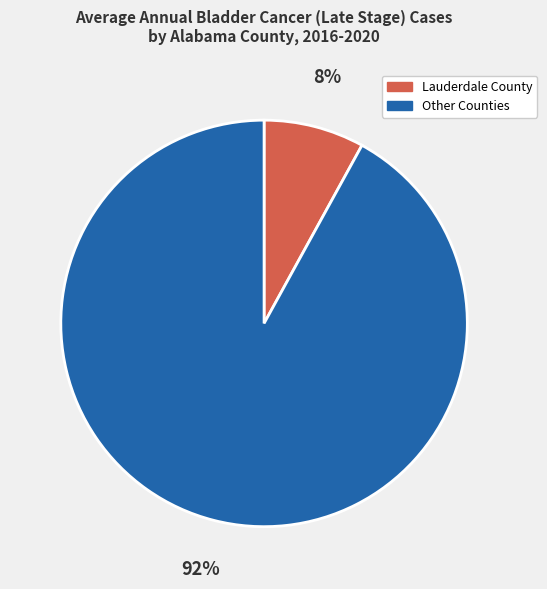

To the nearest percent, what is the difference between the largest and smallest slice percentages?

84%